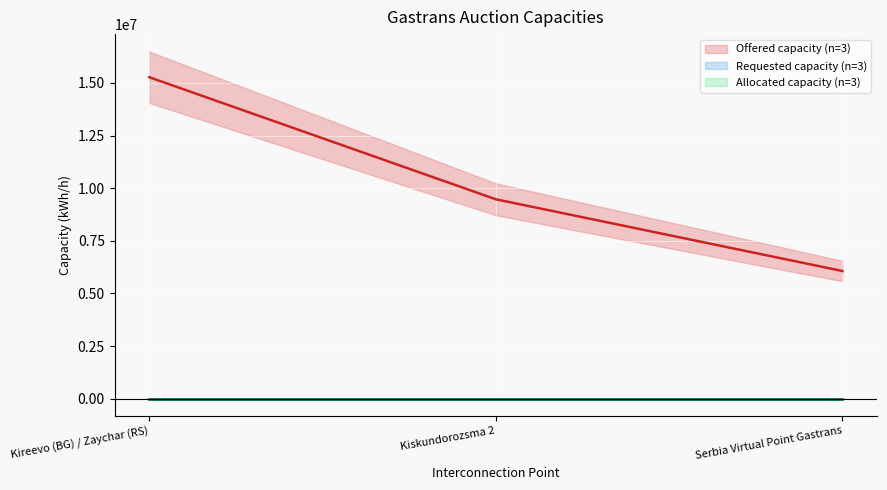

Where does the Offered capacity series first go above 9471209?

Kireevo (BG) / Zaychar (RS)